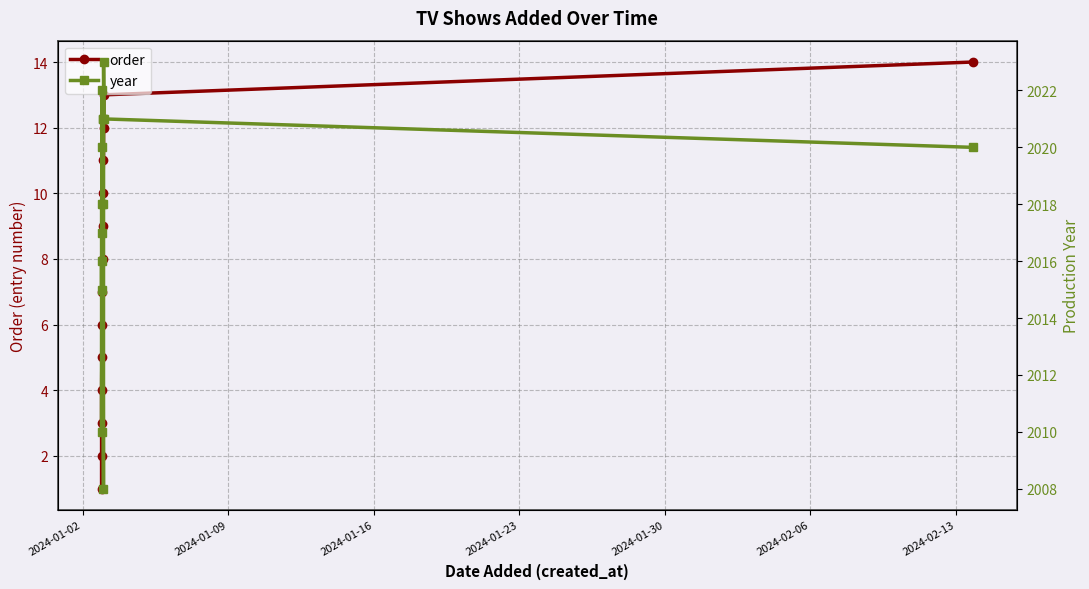

True or false: order has more than 1 interior local peaks.

False